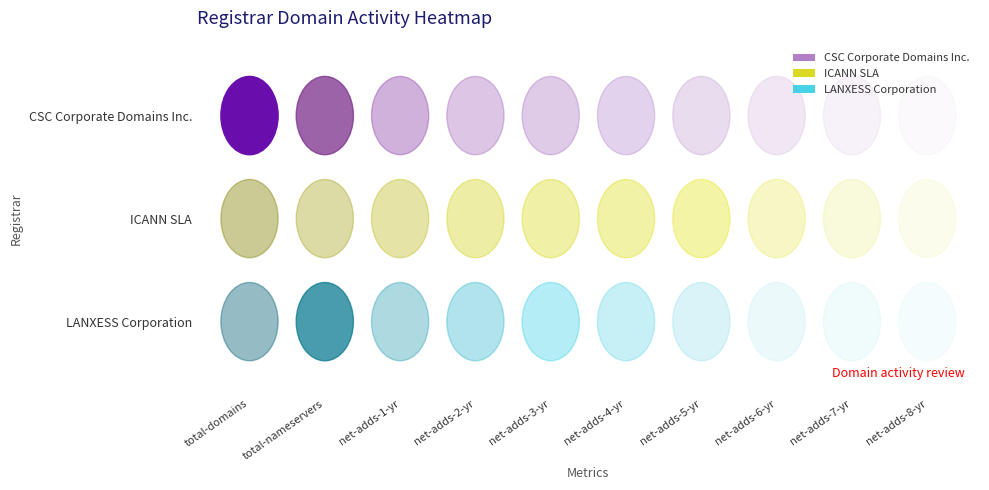

True or false: CSC Corporate Domains Inc. has a value of -5 at net-adds-3-yr.

False